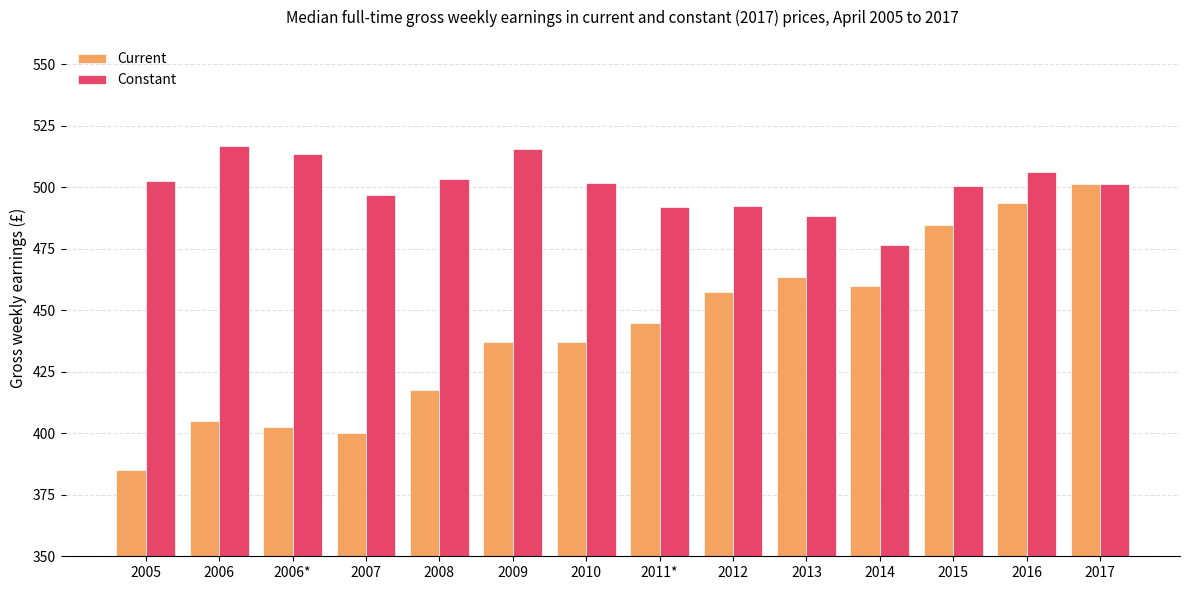

What is the highest value of the Current series?

501.2